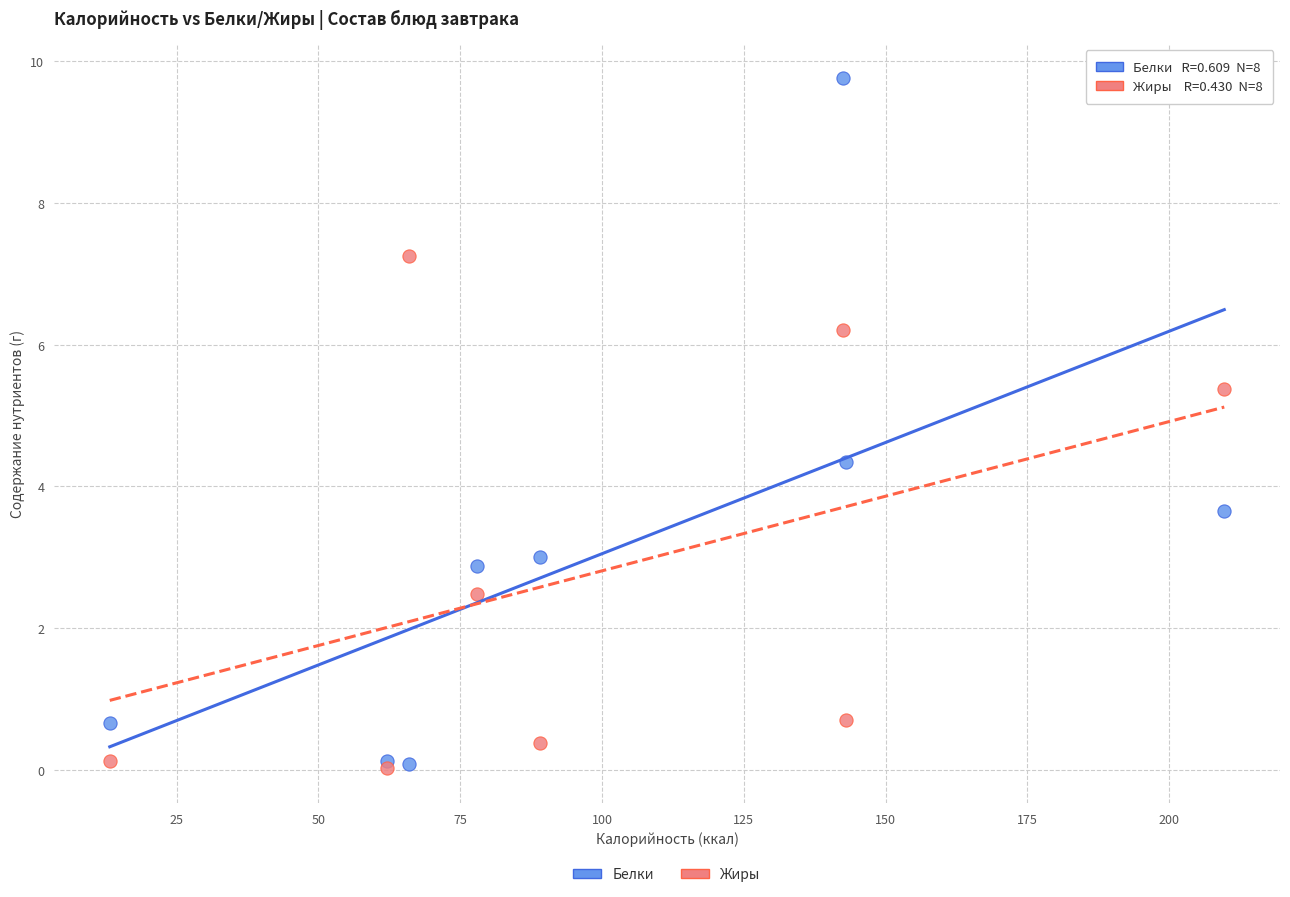

Which series has the largest Y range (max minus min)?

Белки